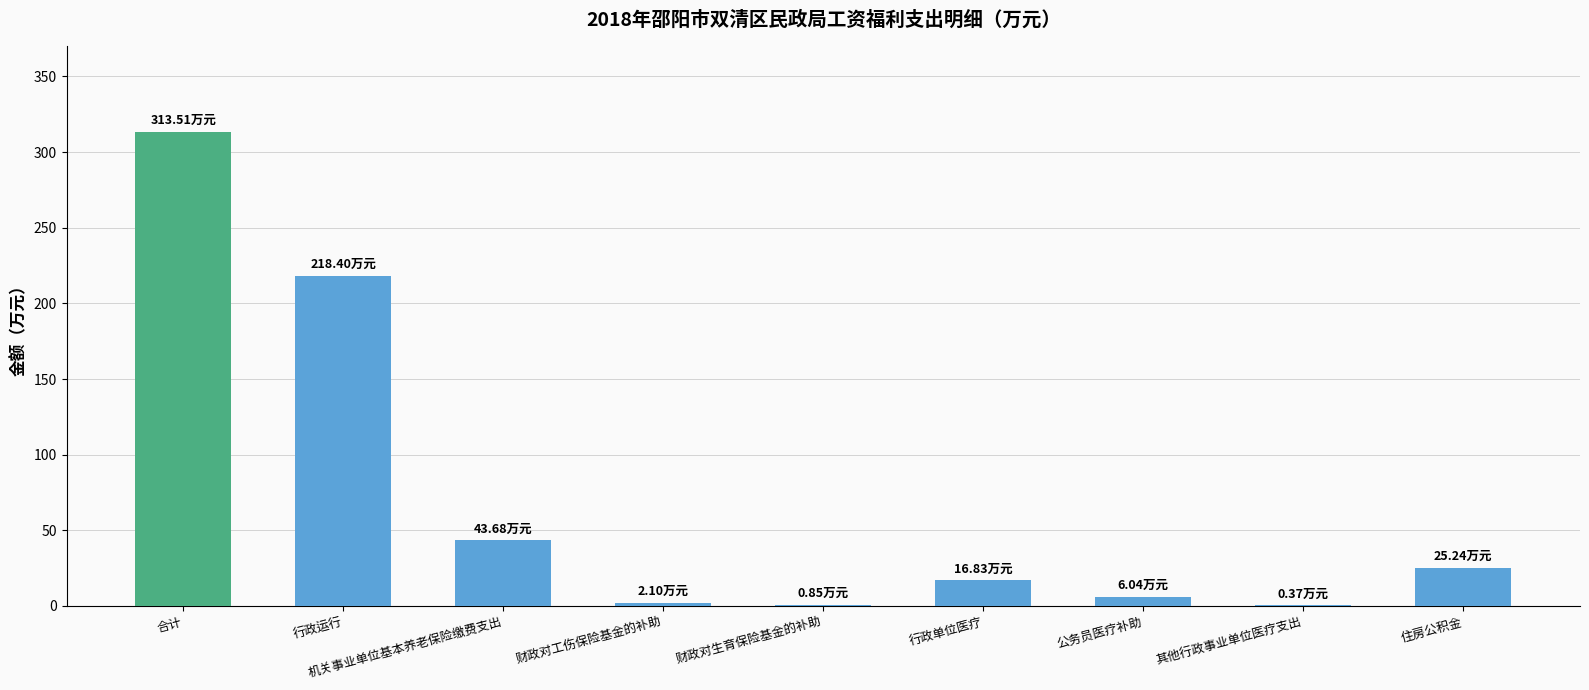

What is the sum of all values?

627.0